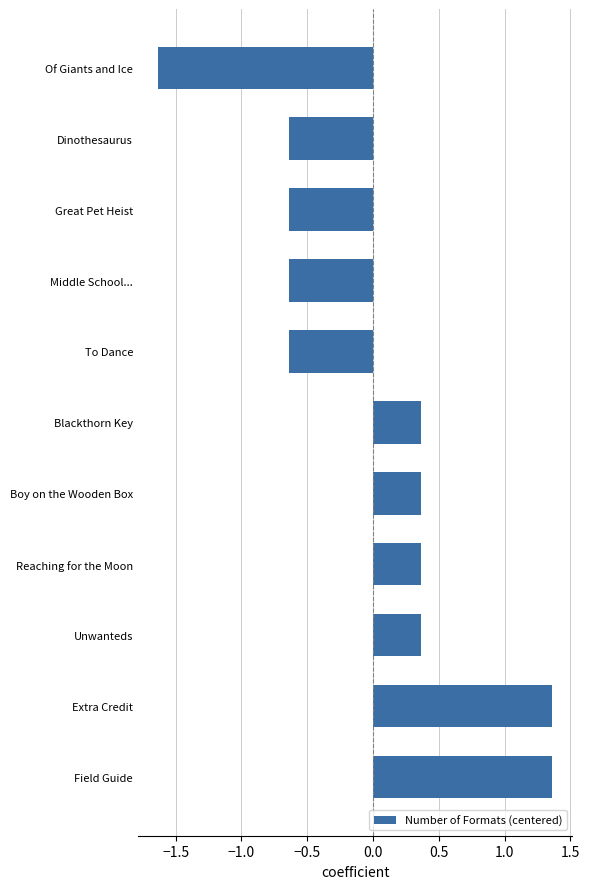

Which category has the lowest value across all series?

Of Giants and Ice